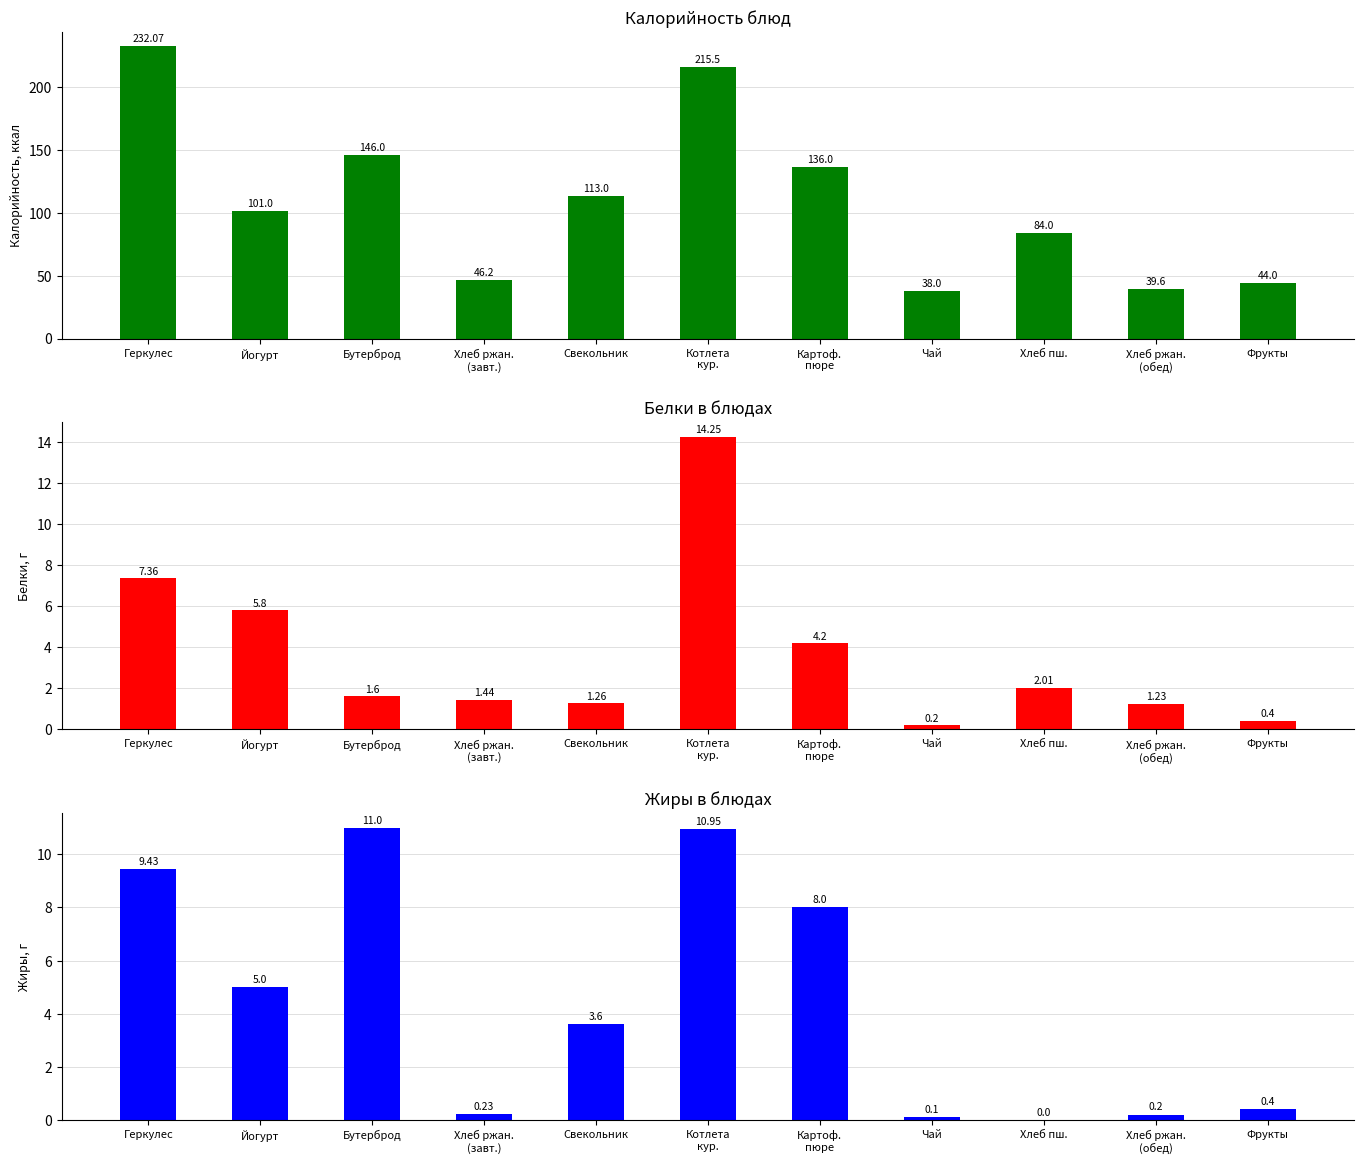

How many values in the Жиры series exceed 3?

6